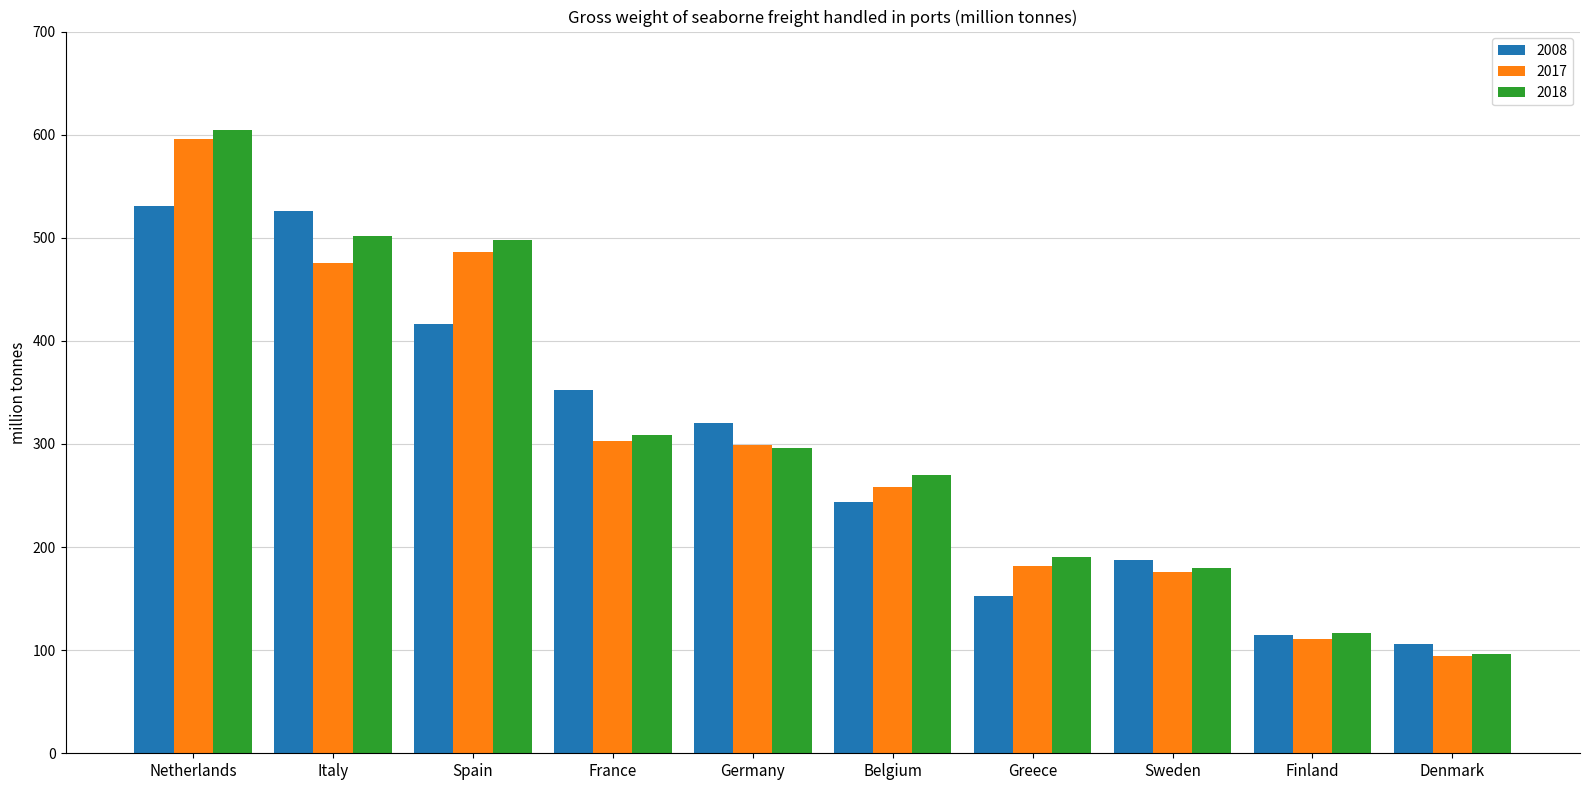

What is the greatest value displayed?

604.5